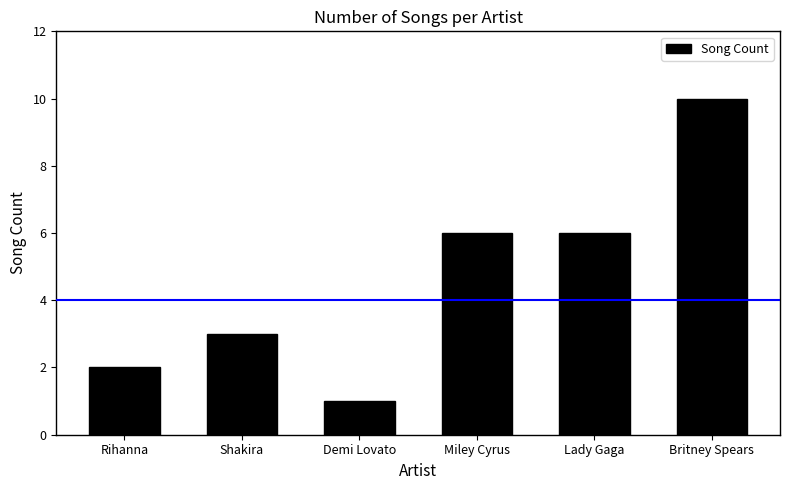

What is the average value?

5